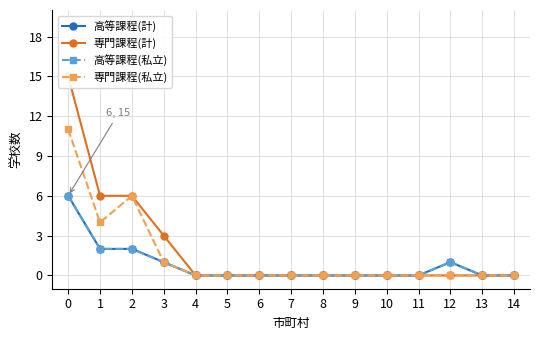

Does the chart display data point markers on the line(s)?

Yes